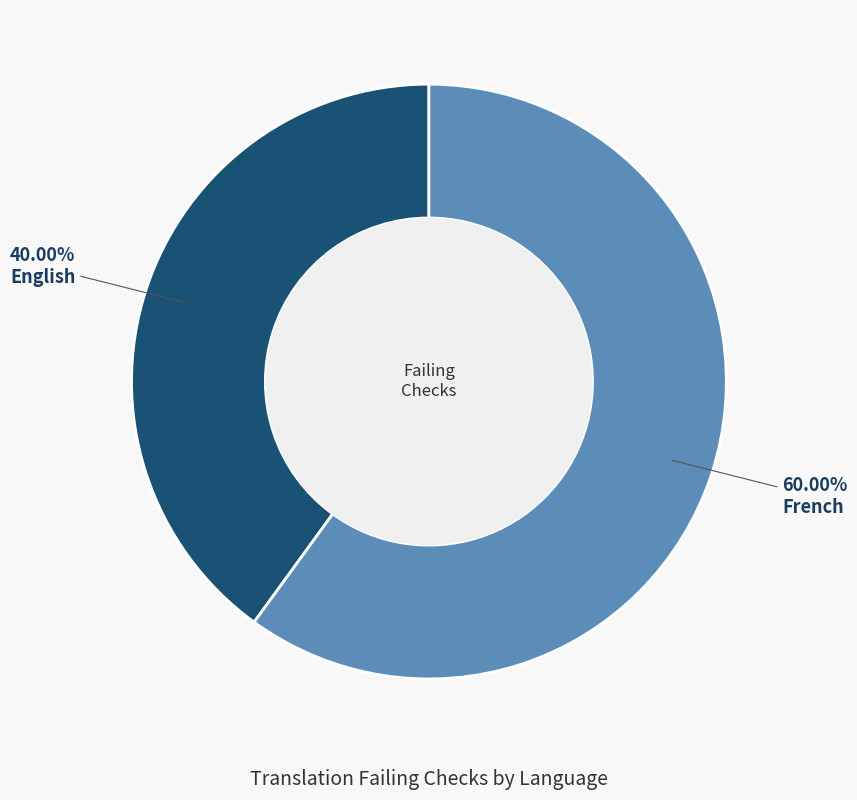

The English slice represents 32% of the pie. True or false?

False